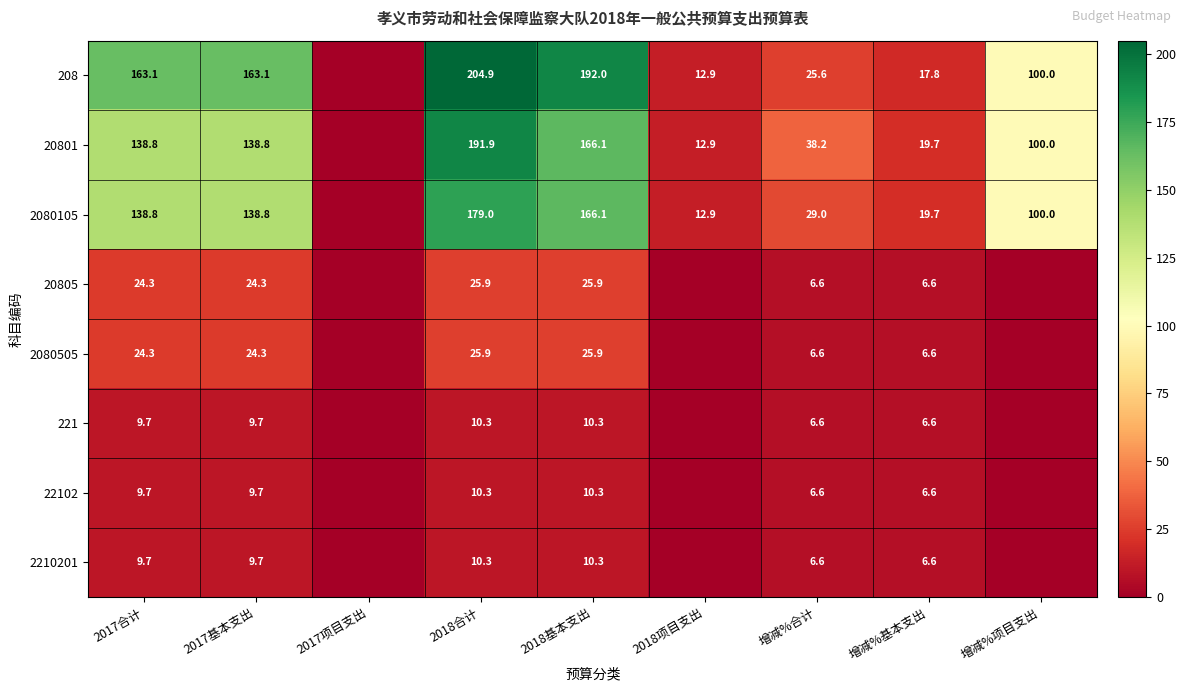

What is the difference between the 208 values at 增减%合计 and 2017合计?

137.5